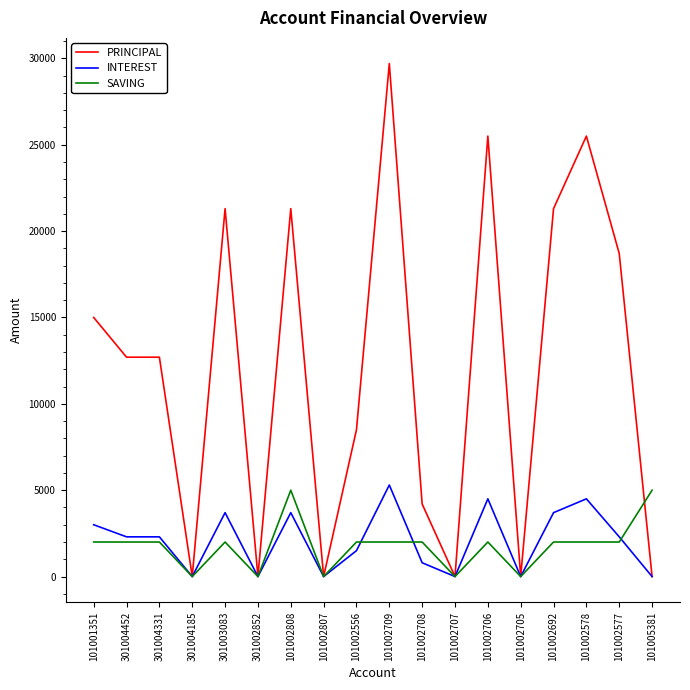

At which category is the sum across all series the highest?

101002709